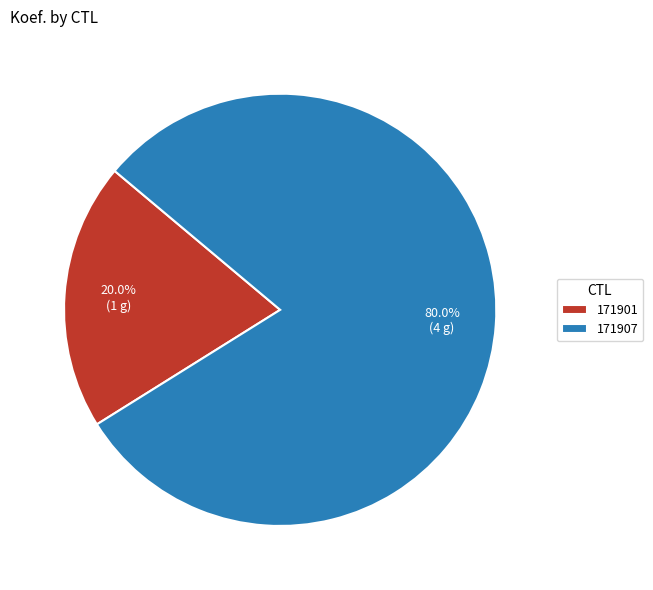

How many segments does this pie chart have?

2